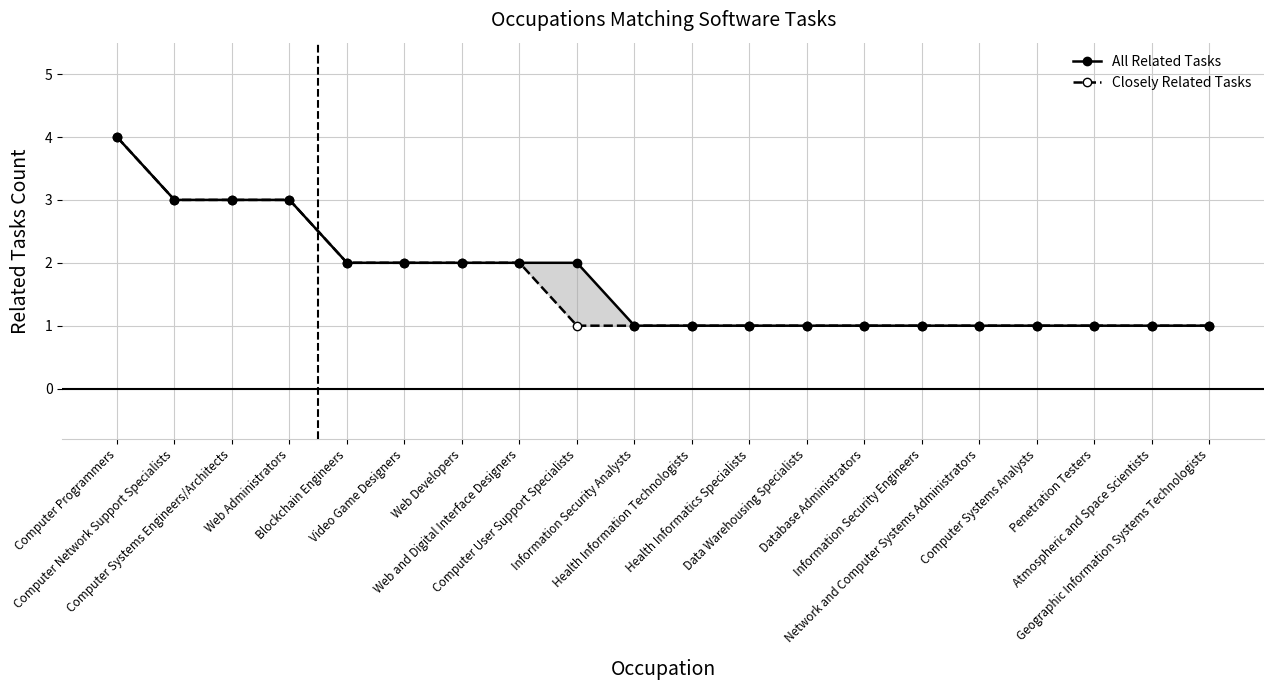

At how many categories does at least one series exceed 1?

9